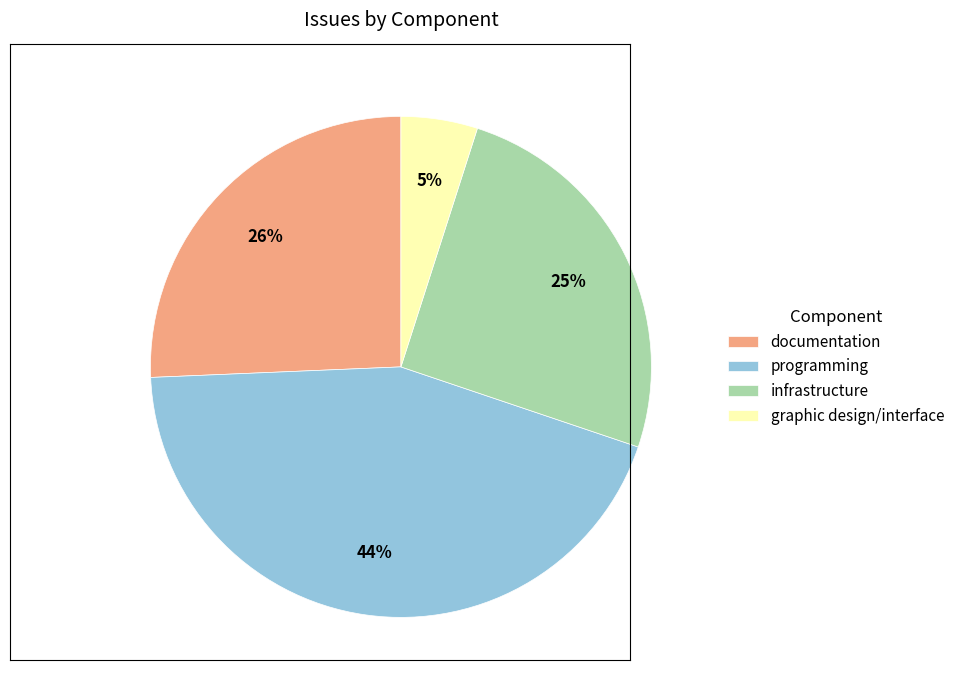

Combined, do graphic design/interface and documentation account for over 50%?

No